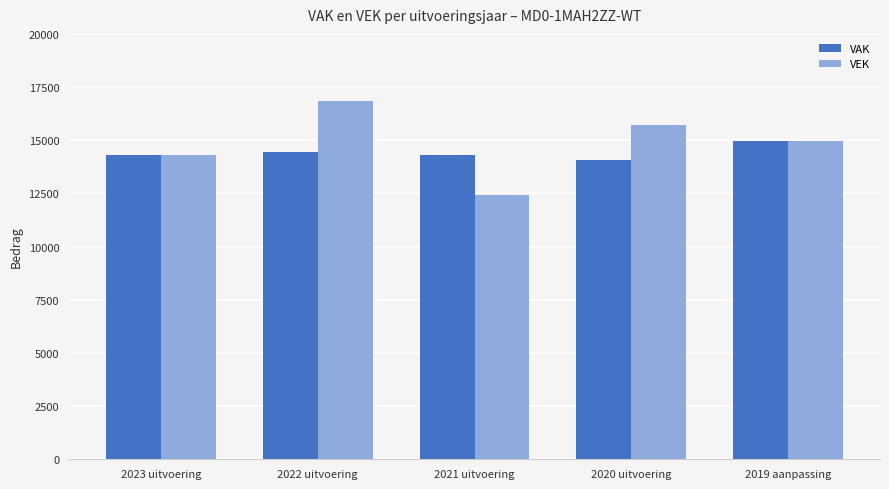

At which category is the sum across all series the highest?

2022 uitvoering